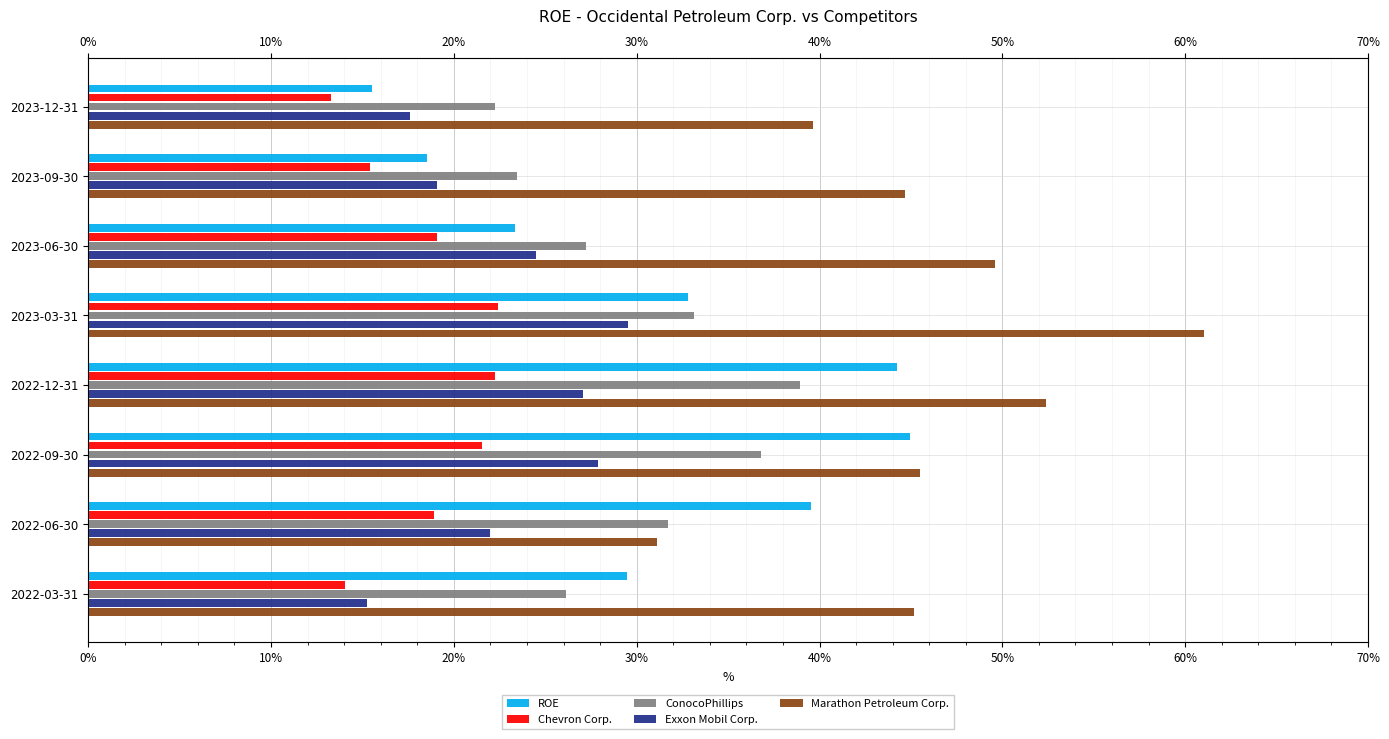

Is the value of Exxon Mobil Corp. at 2023-09-30 greater than the value of Chevron Corp. at 2022-09-30?

No